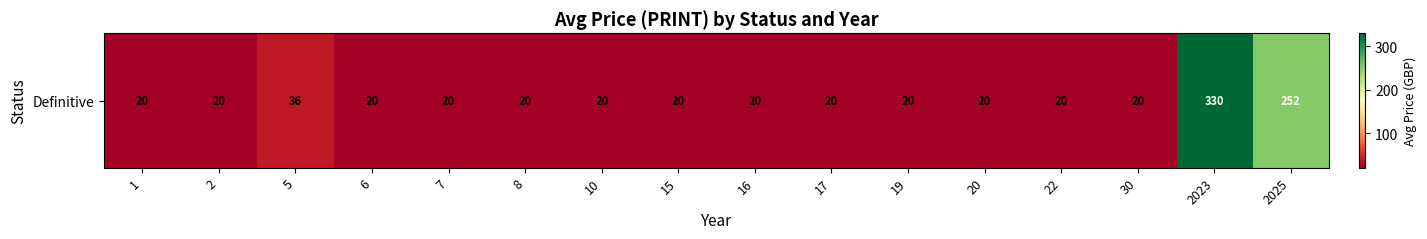

What is the minimum value shown in the chart?

20.0